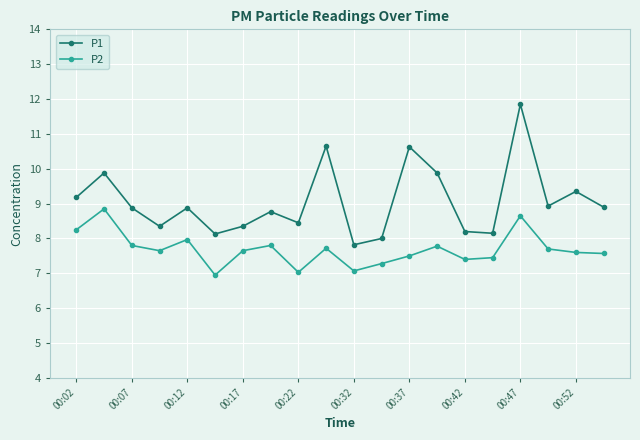

Which series has the largest range (max minus min)?

P1